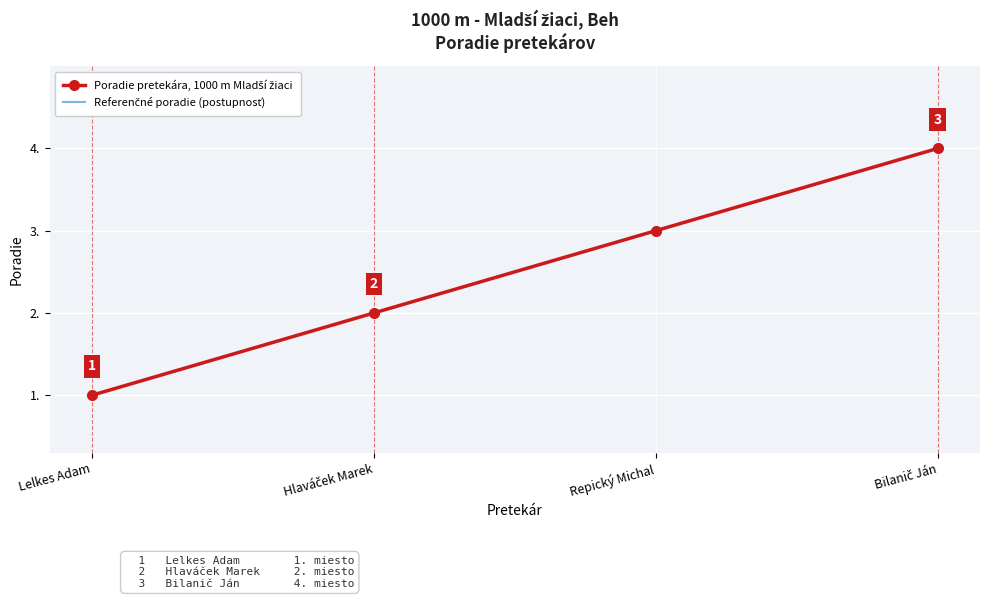

Which category has the lowest value across all series?

Lelkes Adam